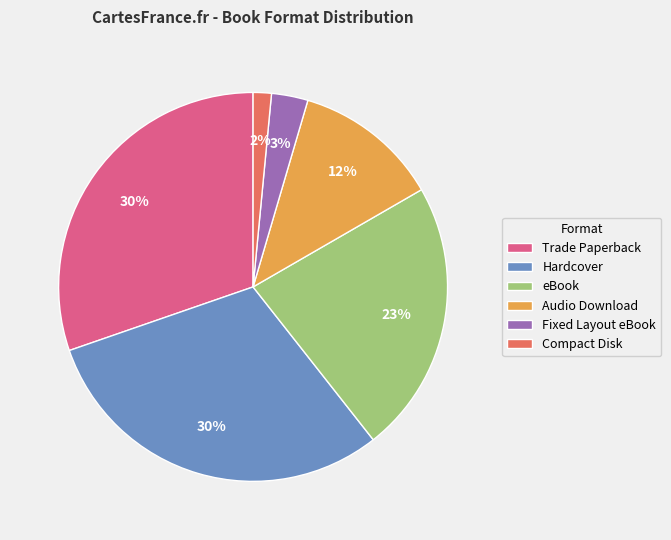

How many slices are in this pie chart?

6